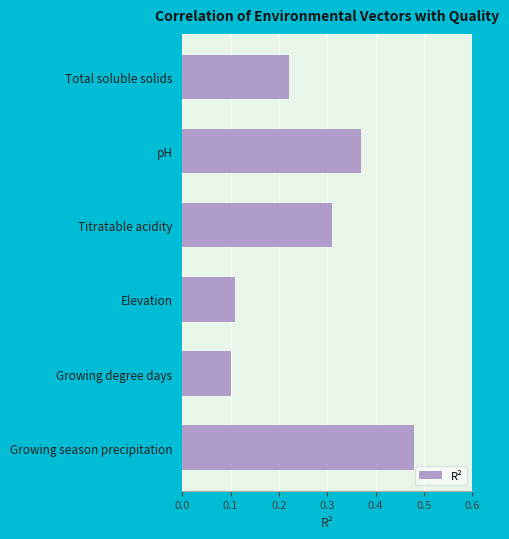

True or false: the data shows 0.5 at Titratable acidity.

False